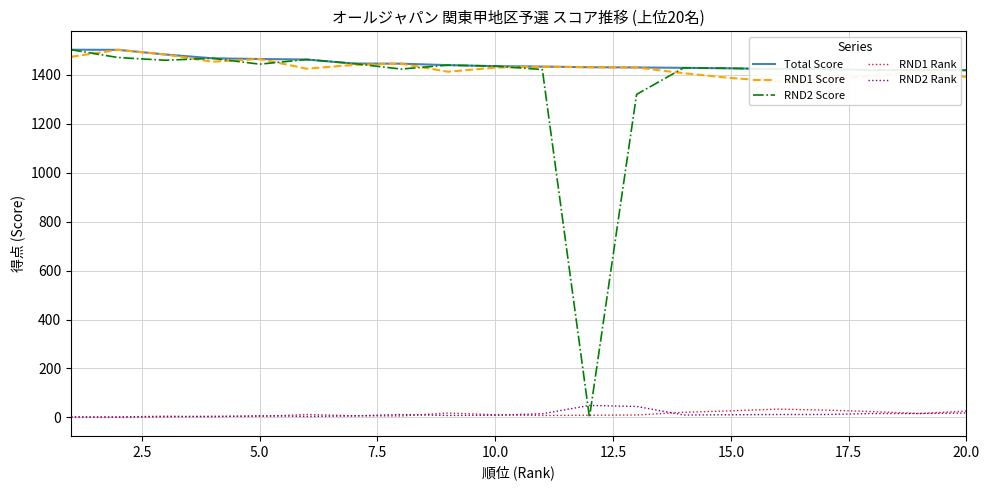

How many values in the RND1 Score series are below 1429?

9